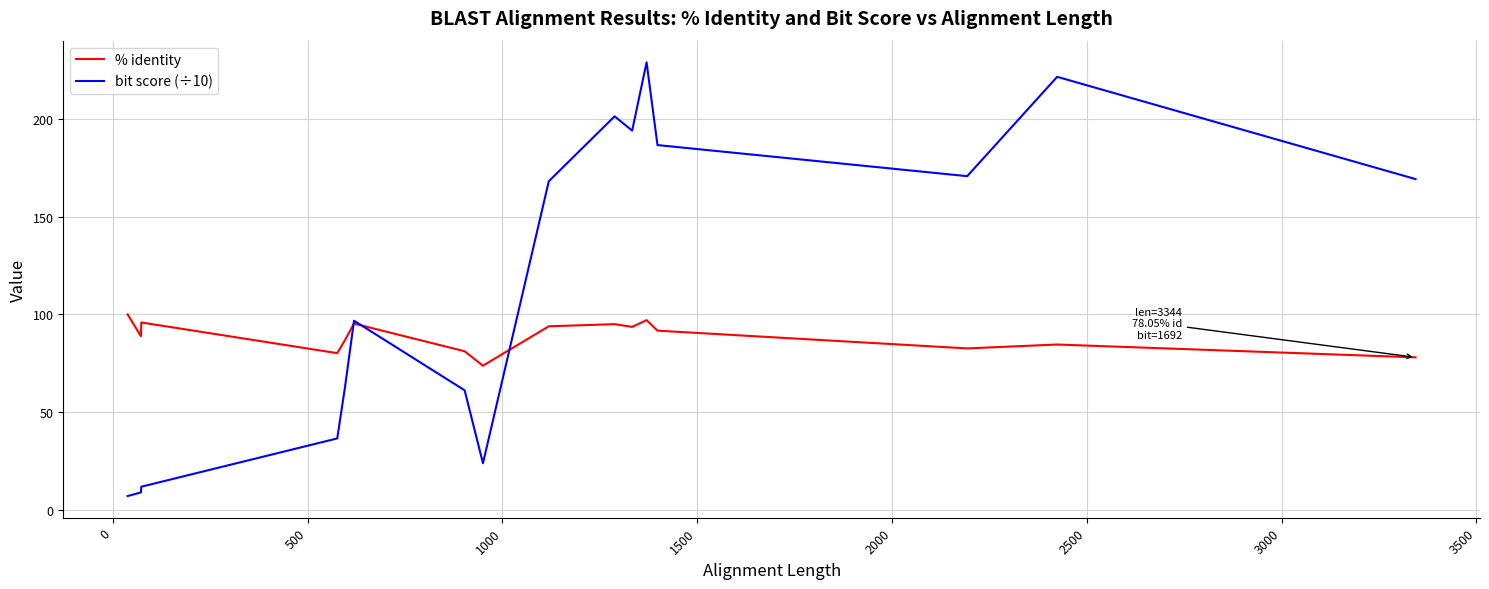

The value of bit score (÷10) at 4000 is 154.8. True or false?

False